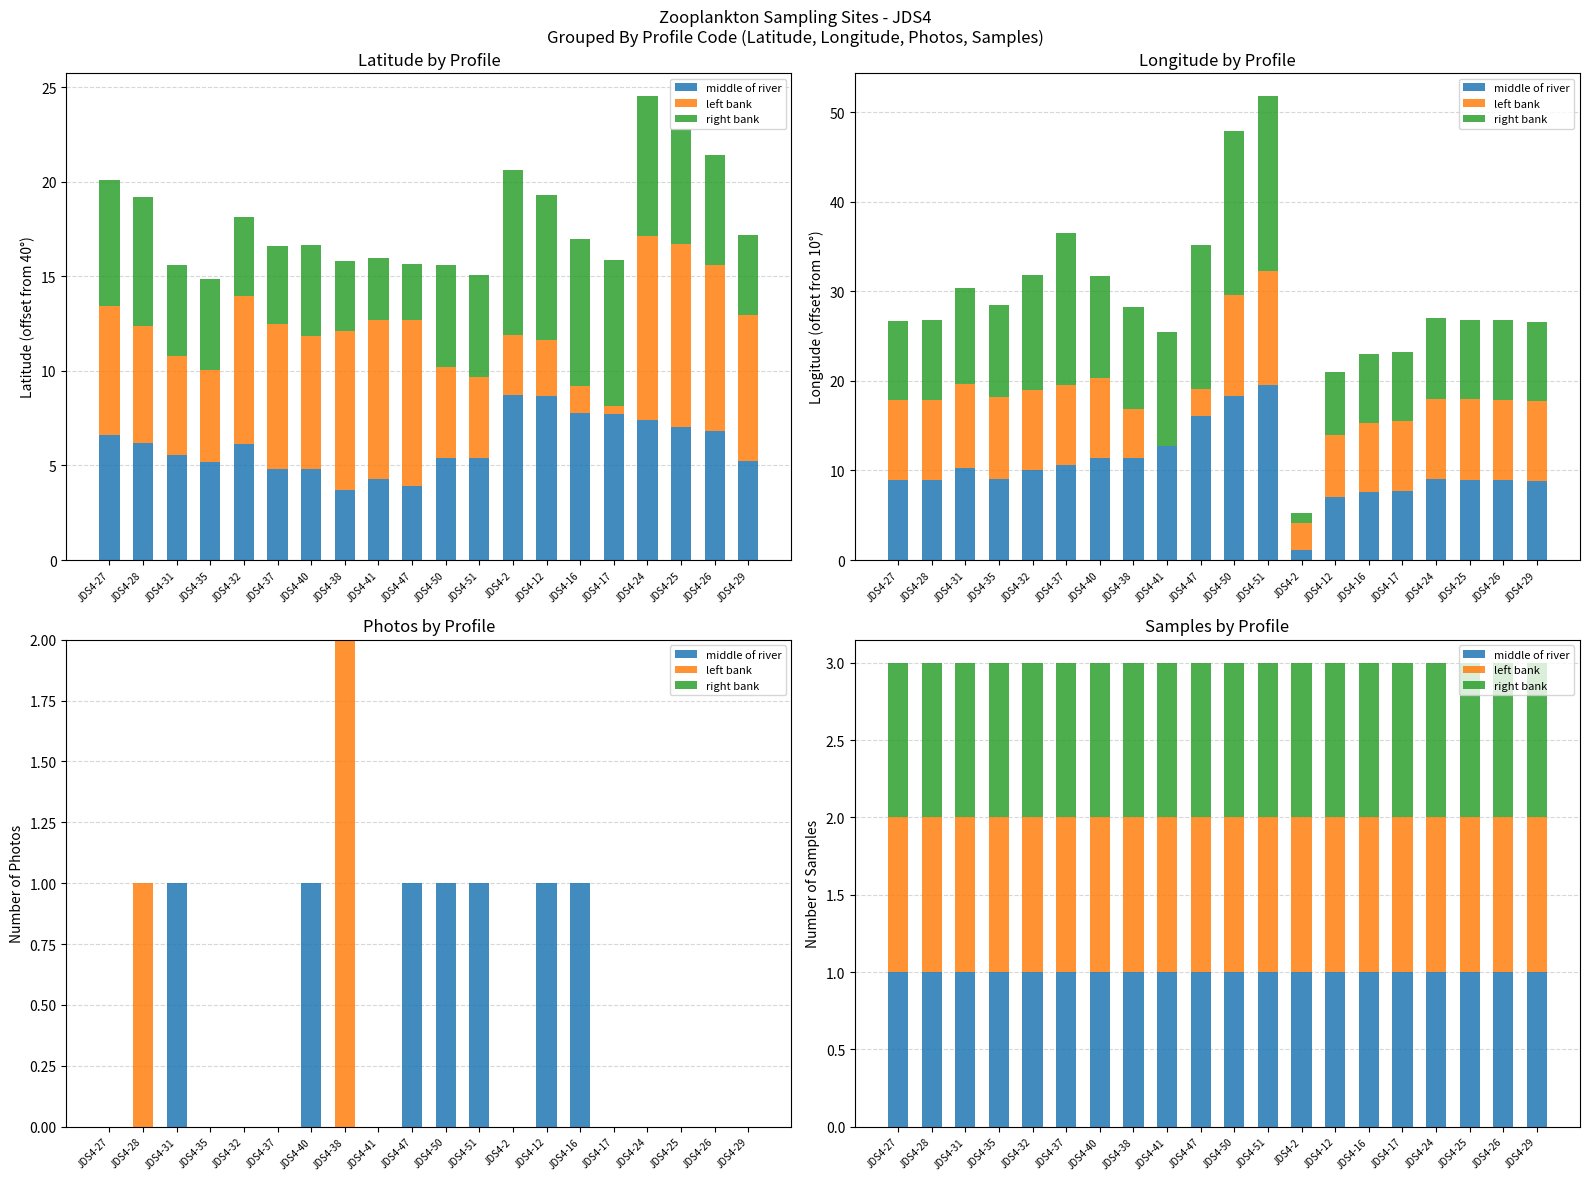

Reading left to right, extract all data points from this chart.

middle of river: 6.6	6.2	5.6	5.2	6.1	4.8	4.8	3.7	4.3	3.9	5.4	5.4	8.7	8.7	7.8	7.7	7.4	7.0	6.8	5.2
left bank: 6.8	6.2	5.2	4.9	7.8	7.7	7.0	8.4	8.4	8.8	4.8	4.3	3.2	2.9	1.4	0.4	9.7	9.7	8.8	7.7
right bank: 6.6	6.8	4.8	4.8	4.2	4.1	4.8	3.7	3.3	2.9	5.4	5.4	8.7	7.7	7.8	7.7	7.4	6.0	5.8	4.2